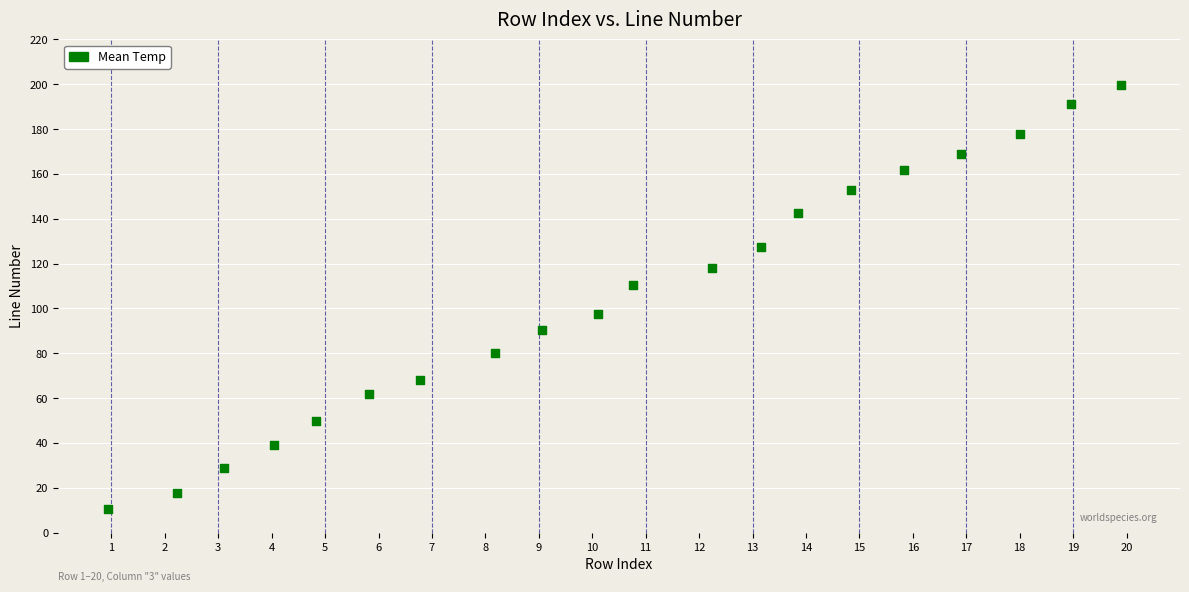

What is the range of X values (max minus min)?

19.0